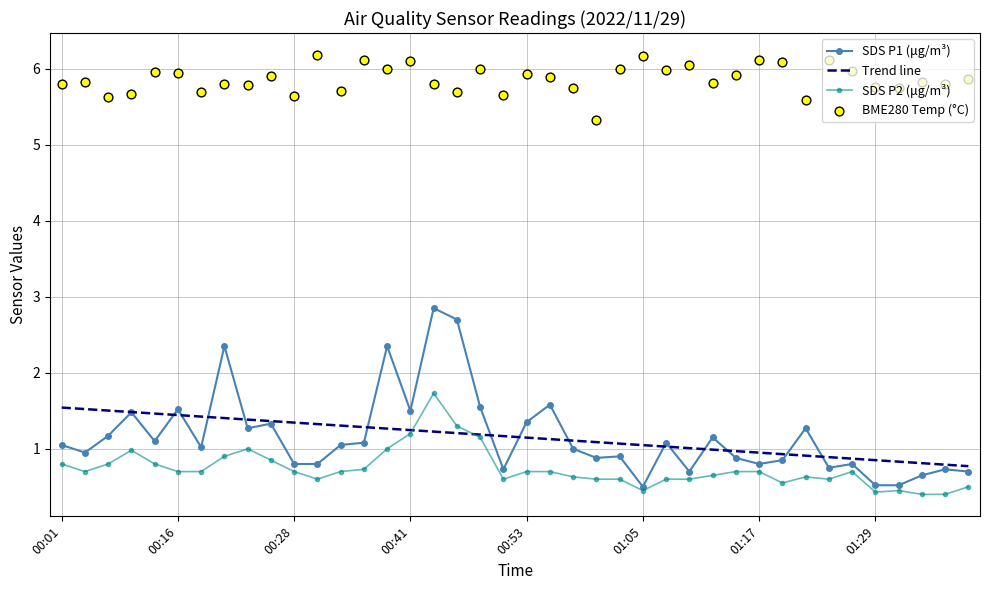

At which category is the sum across all series the highest?

16